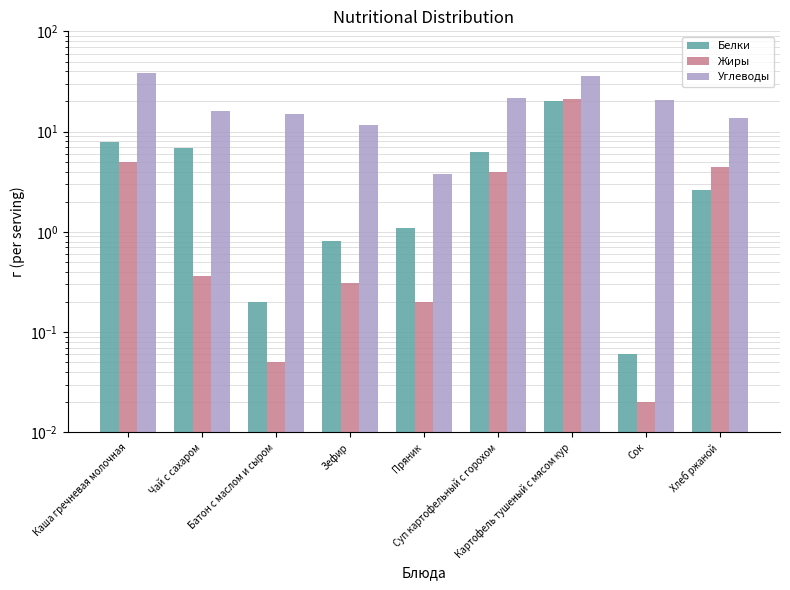

True or false: Углеводы has a value of 13.7 at Хлеб ржаной.

True